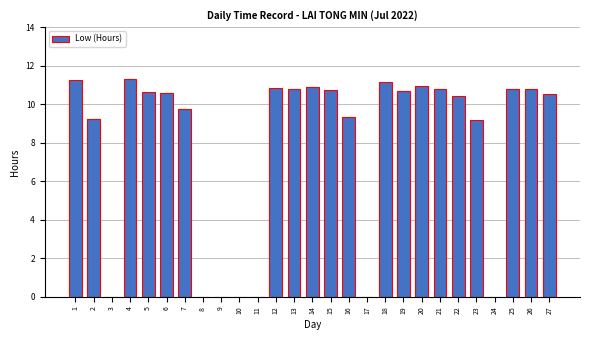

What is the maximum value shown in the chart?

11.3